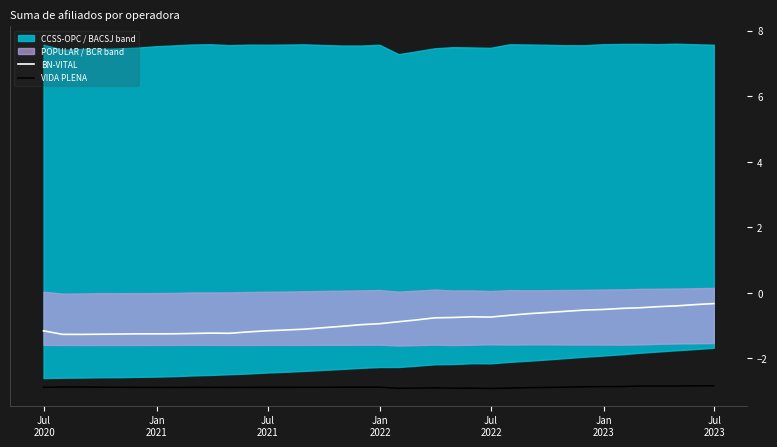

True or false: BN-VITAL and VIDA PLENA cross at least once.

False